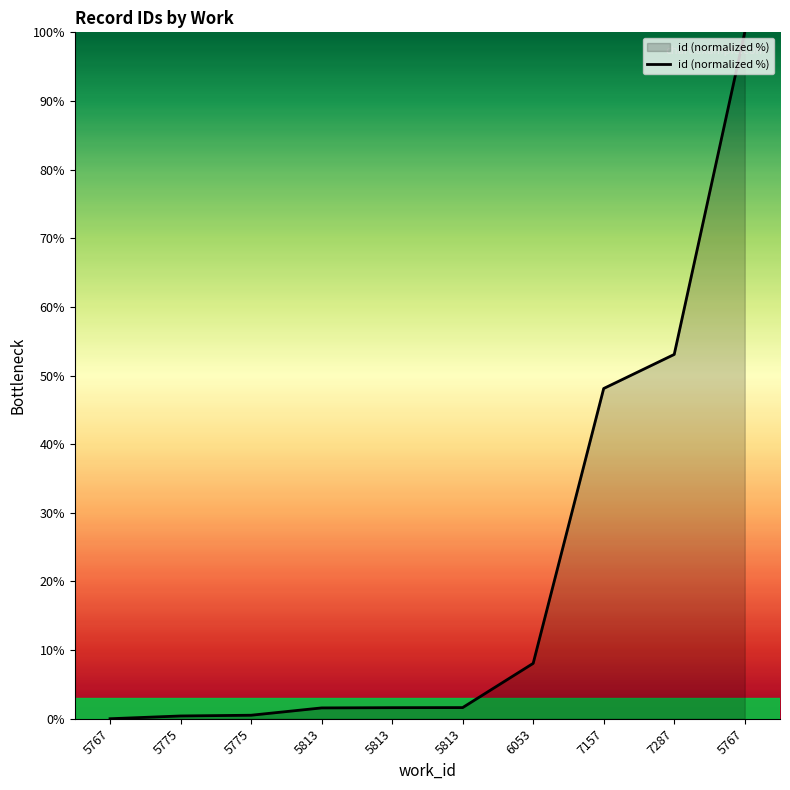

Is this an area chart (filled region under the line)?

Yes